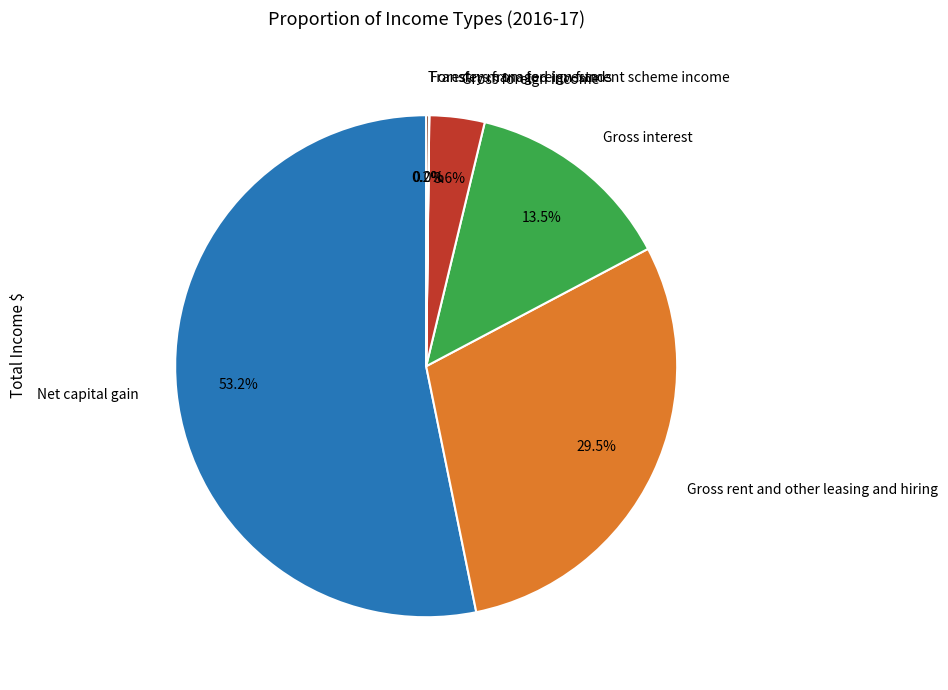

Which category has the biggest portion of the pie?

Net capital gain